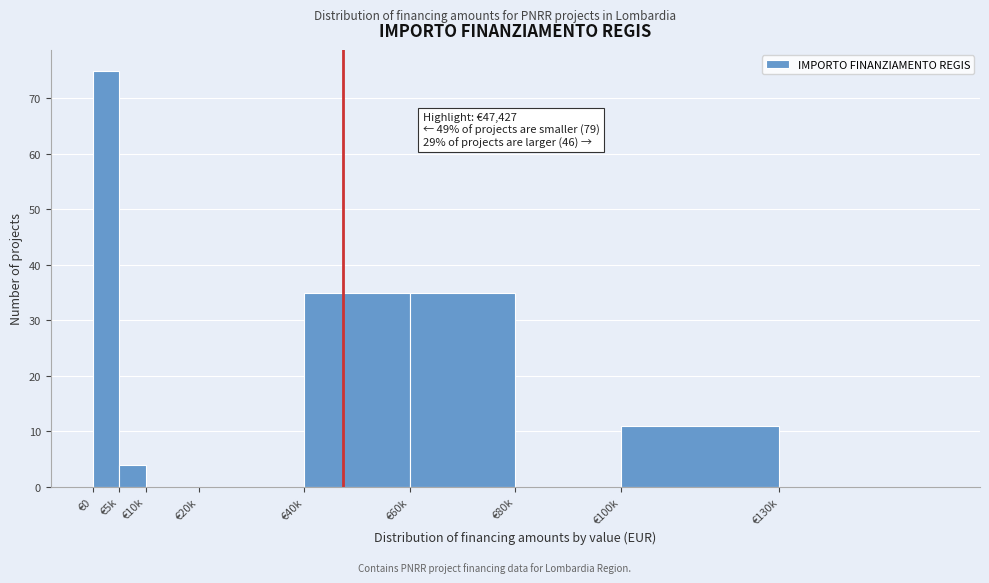

Reading left to right, extract all data points from this chart.

€0=75	€5k=4	€10k=0	€20k=0	€40k=35	€60k=35	€80k=0	€100k=11	€130k=0